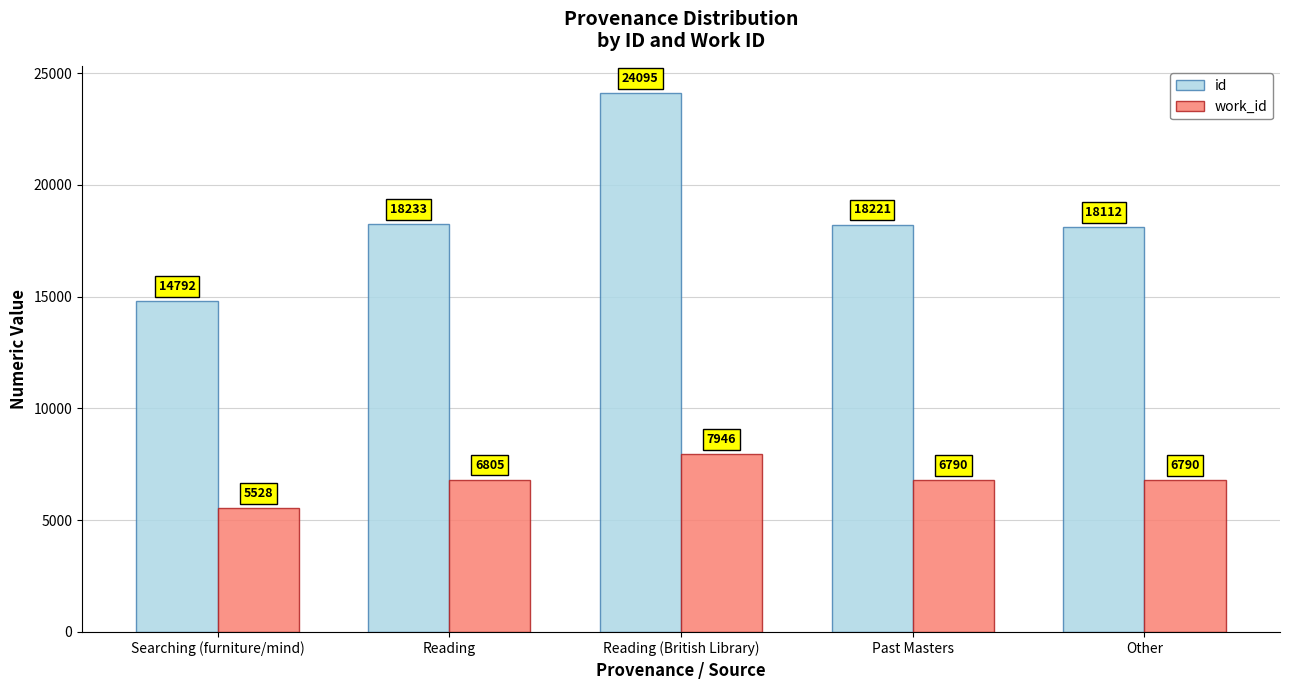

At Reading (British Library), list the series in order from largest to smallest.

id, work_id